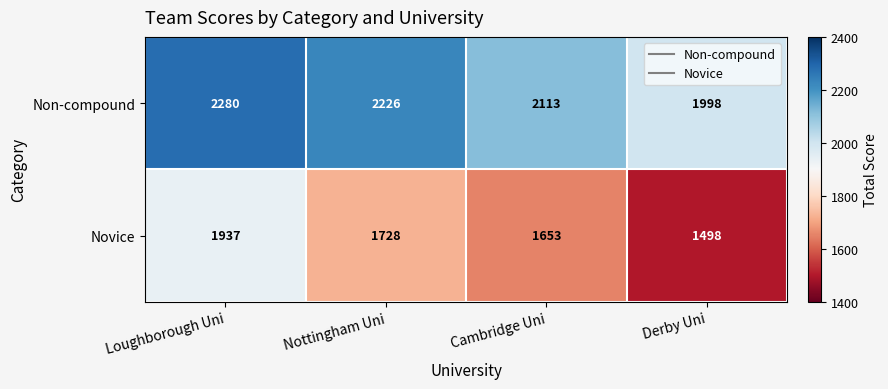

What is the maximum value for Novice?

1937